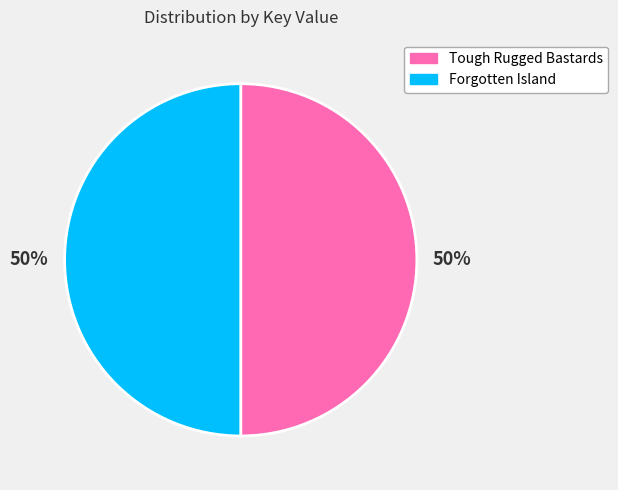

To the nearest percent, what is the average slice percentage?

50%